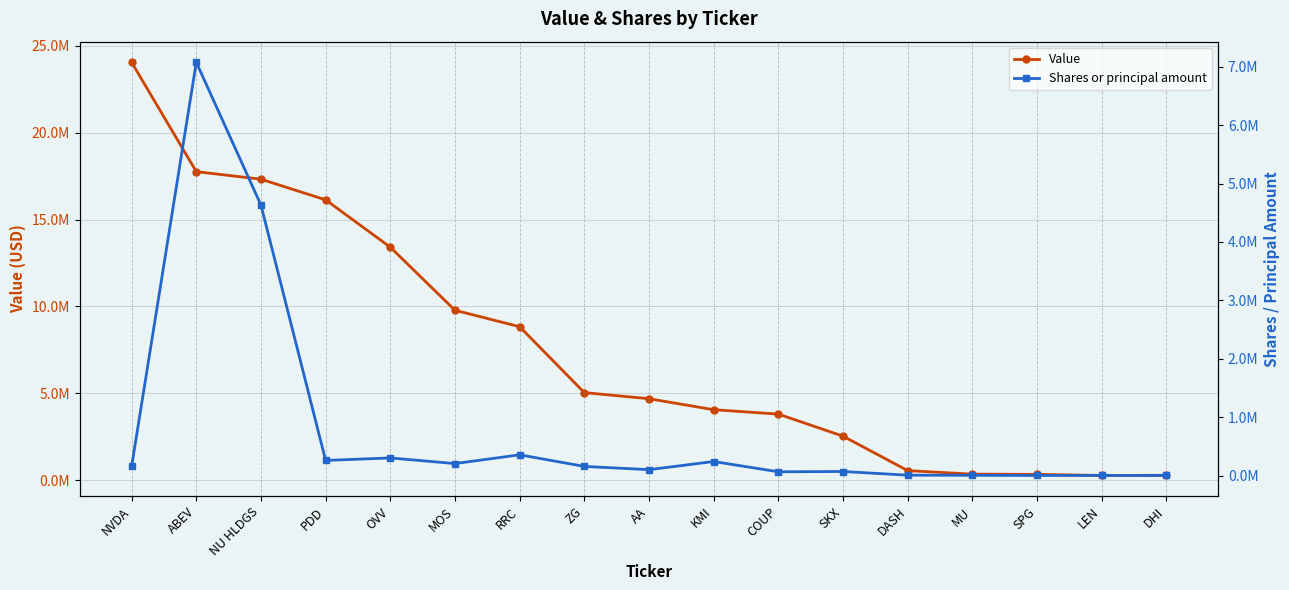

What is the label of the 8th point from the right?

KMI